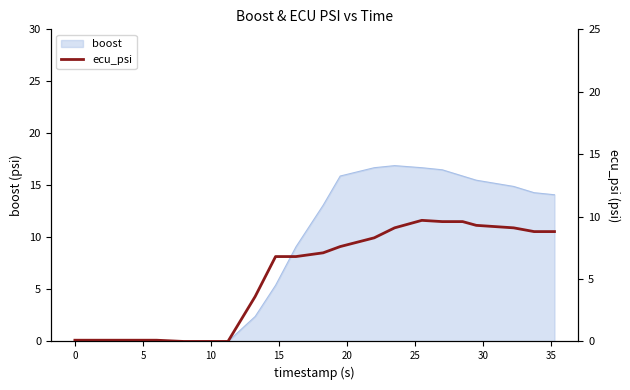

What is the value of the 15th point from the left?

9.6